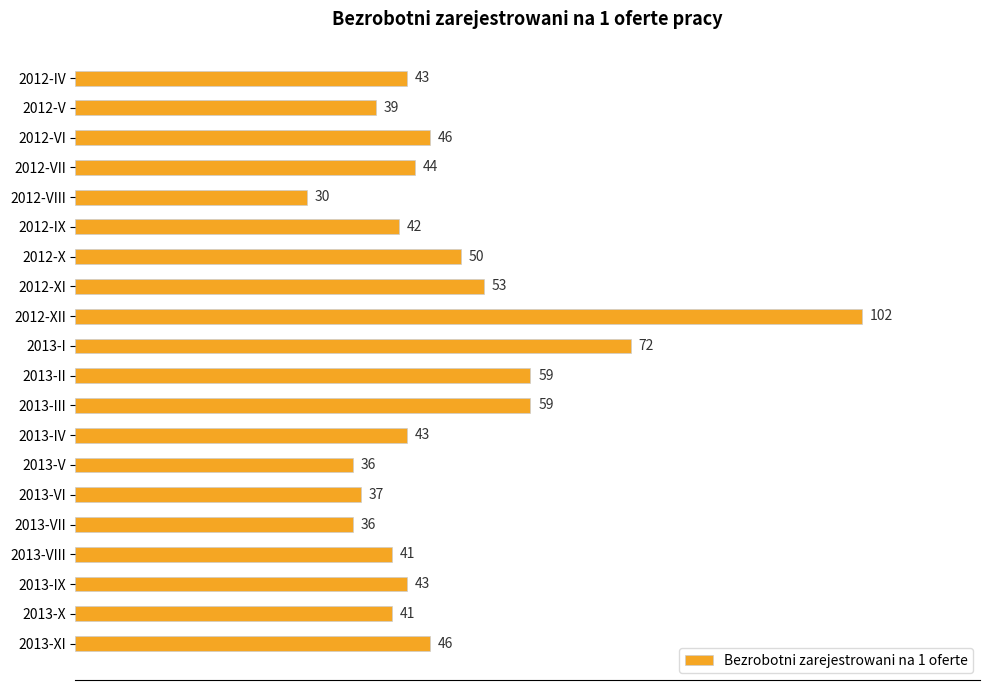

How many series are shown in this chart?

1